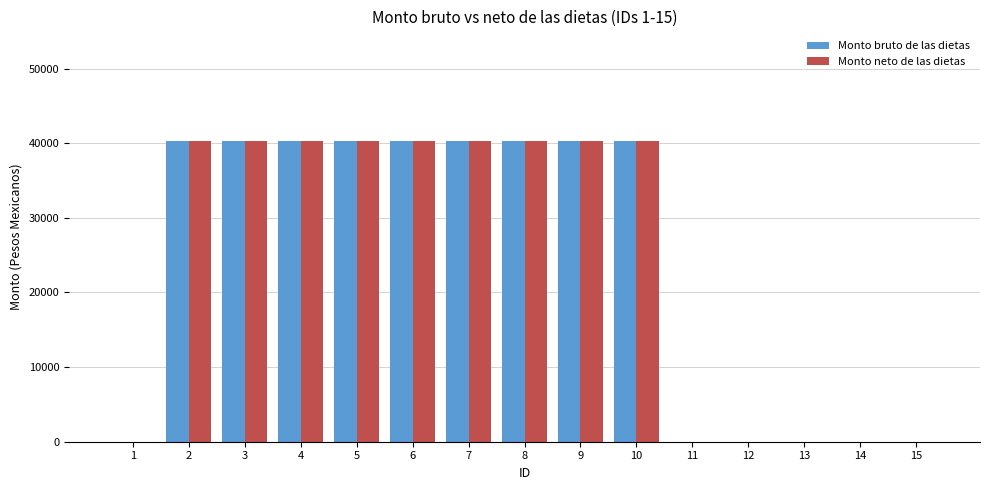

The value of Monto bruto de las dietas at 2 is 40356. True or false?

True